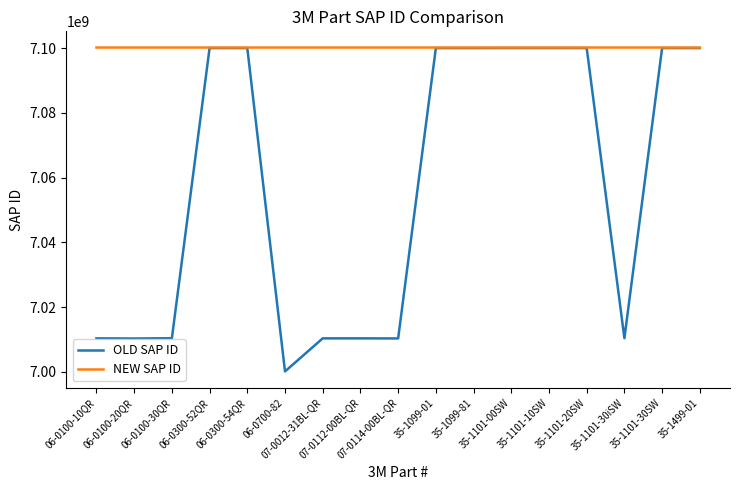

Is it true that NEW SAP ID equals 7100200538 at 35-1101-30SW?

True